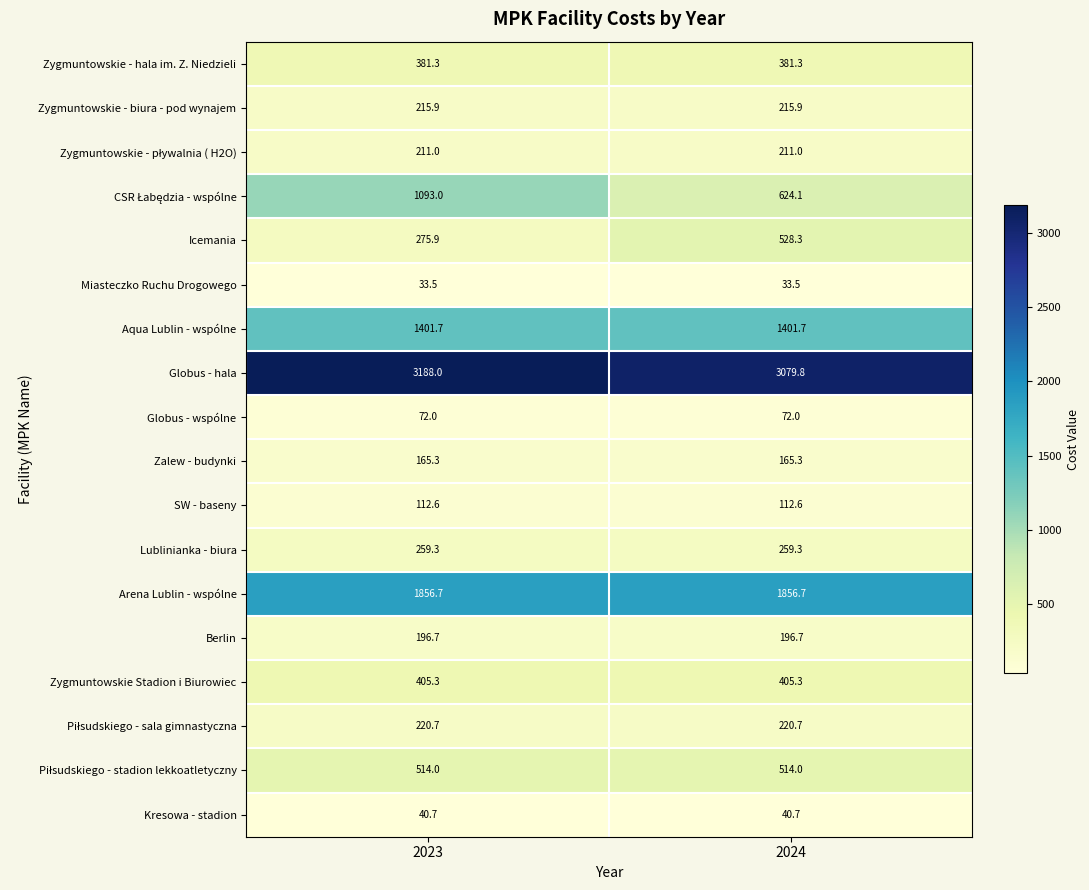

What is the difference between the highest and lowest values at 2024?

3046.3